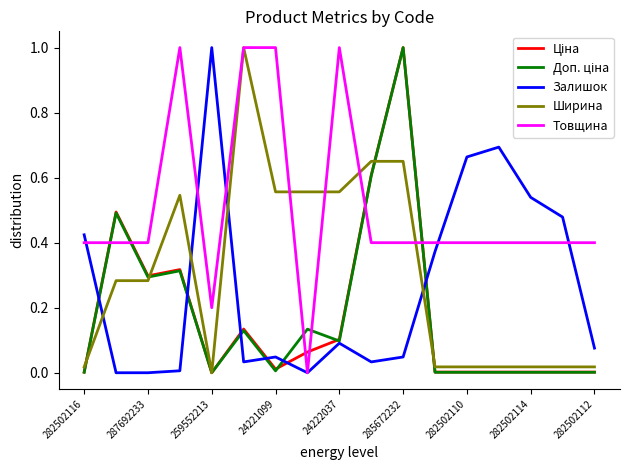

True or false: Товщина and Ширина intersect in this chart.

True